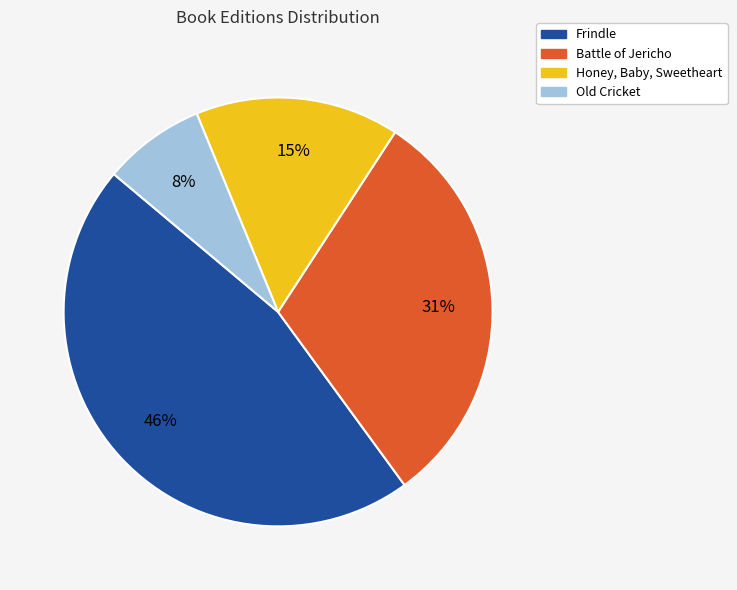

Count the number of slices in the pie.

4